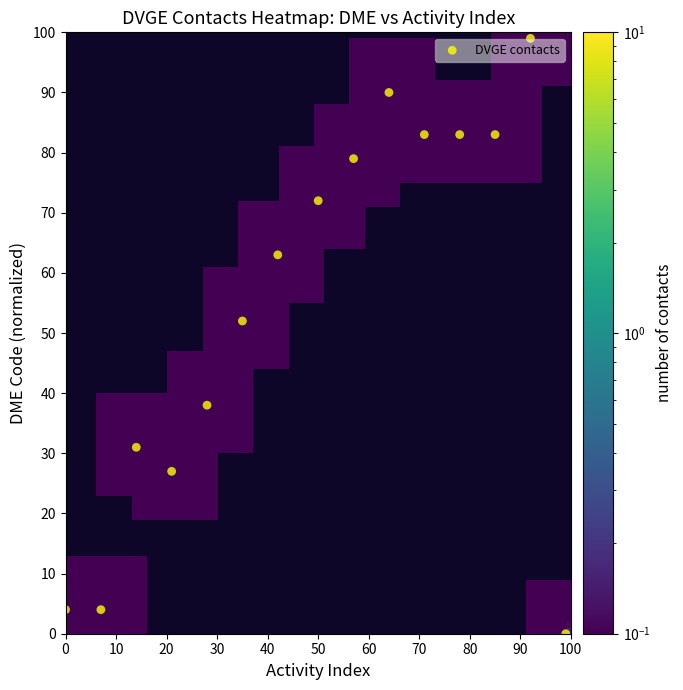

How many points are shown in the scatter plot?

15